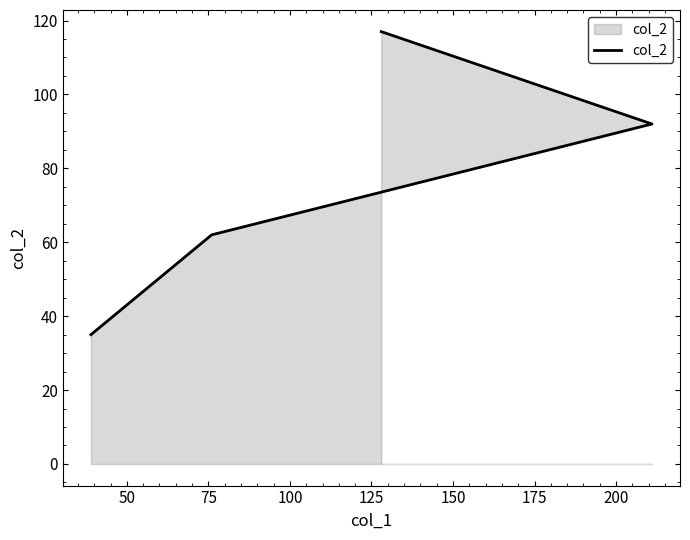

What is the difference between the values at 75 and 100?

27